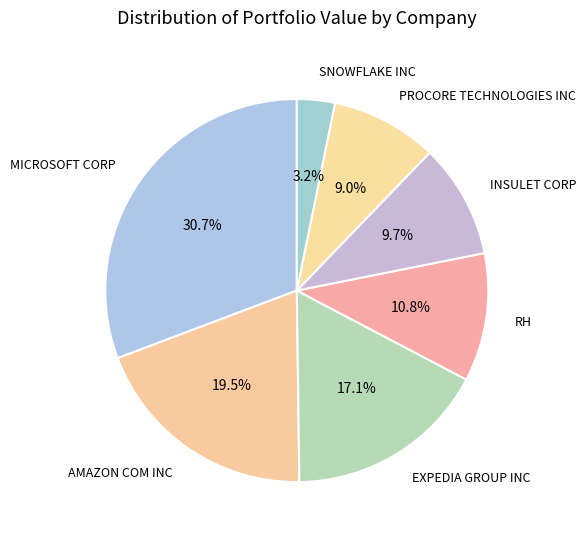

Approximately how many times larger is the value at RH compared to AMAZON COM INC?

0.6